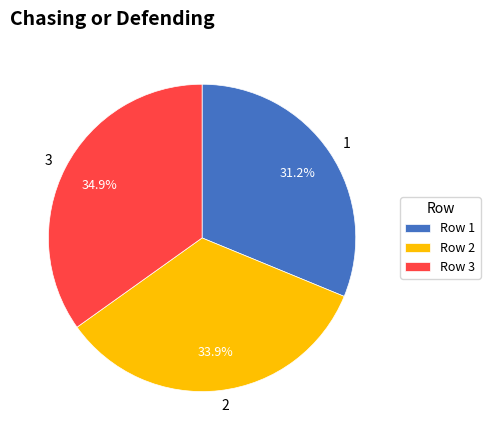

Is 1 the majority of the pie?

No